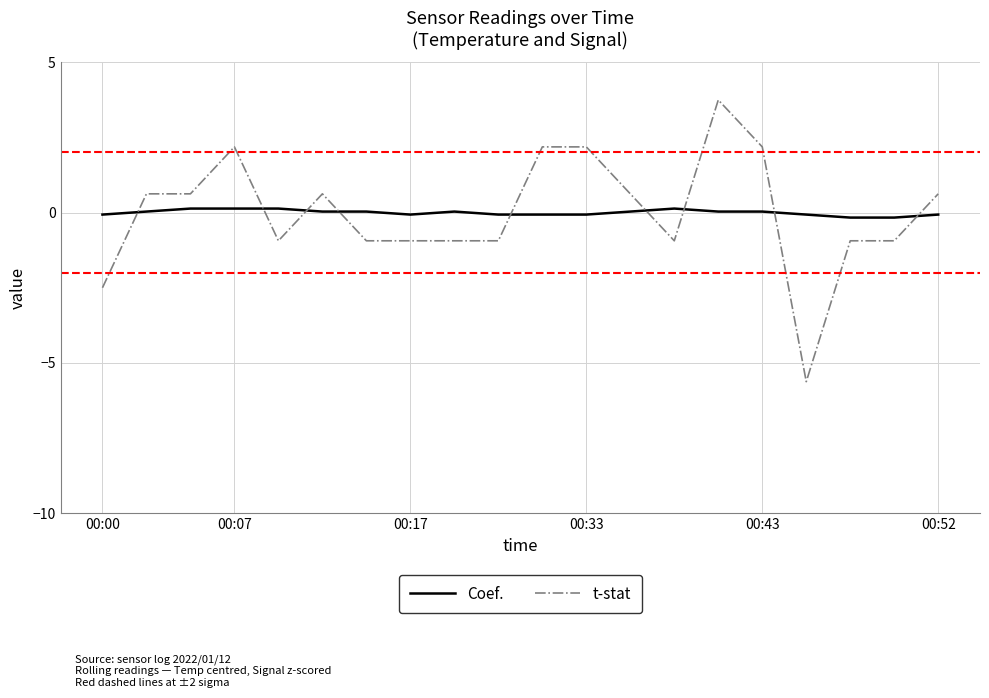

How many times do Coef. and t-stat cross each other?

9